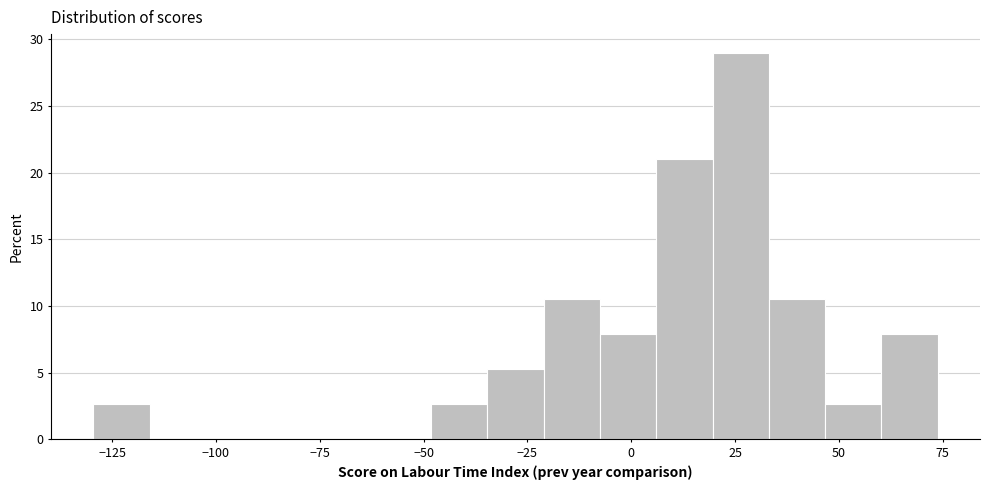

Around what value on the x-axis is the tallest bar? Give the approximate position of its centre, as read against the axis.

25